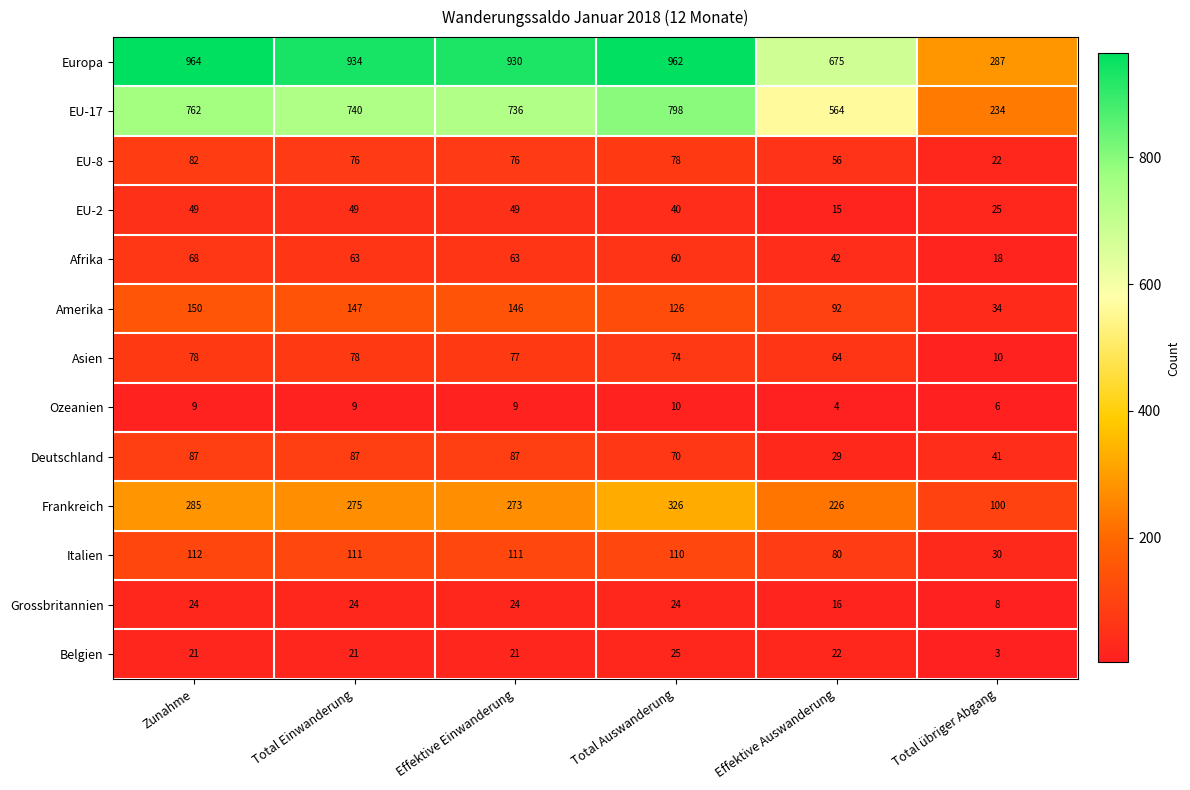

The Frankreich series shows 226 at Effektive Auswanderung. True or false?

True